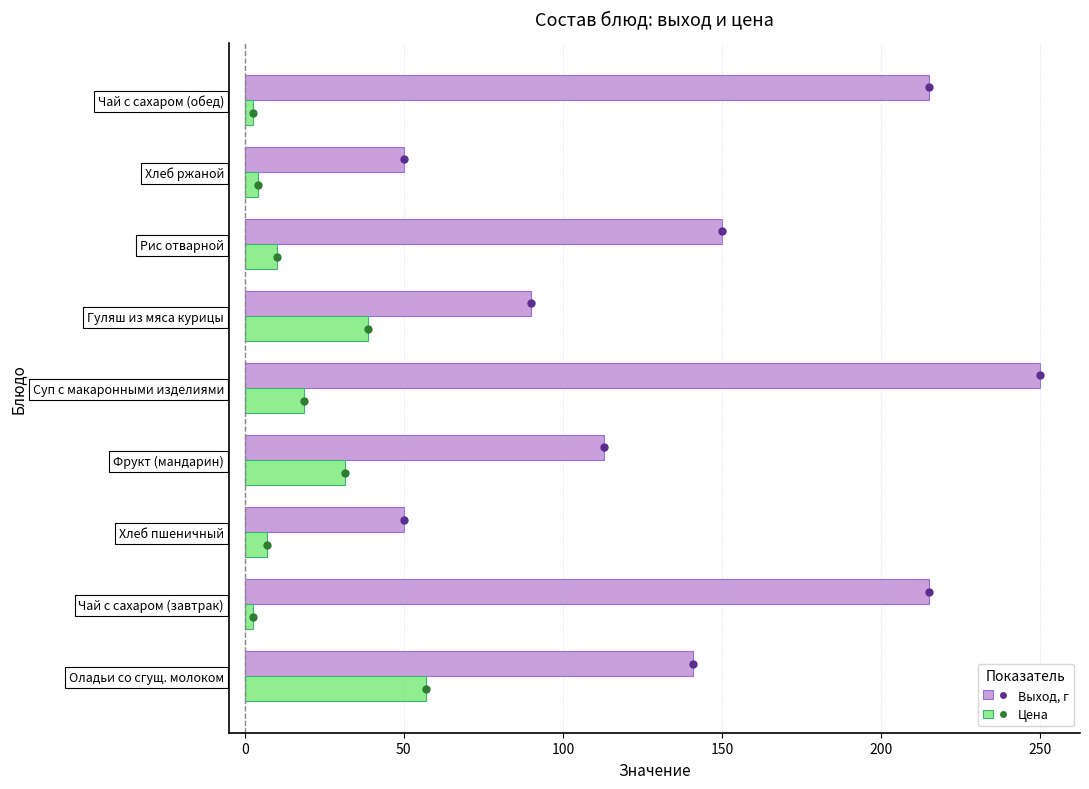

Rank the series by their maximum value, from lowest to highest.

Цена, Выход, г